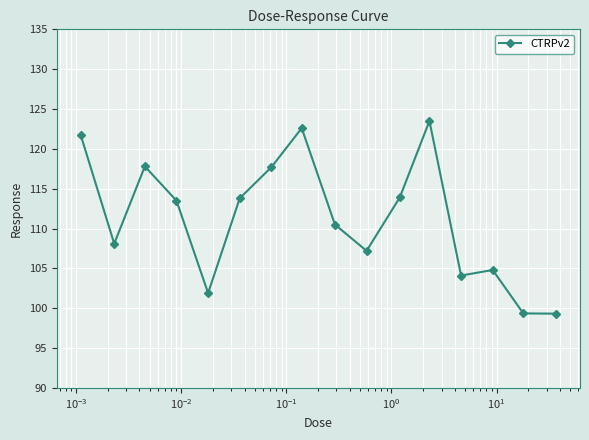

What is the value of the 12th point from the left?

123.5